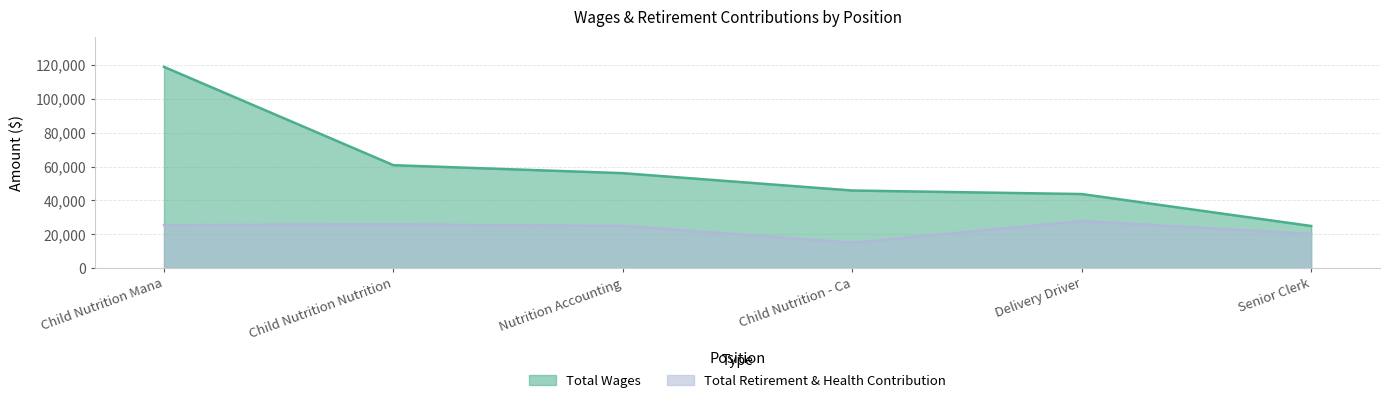

What position from the right is Senior Clerk?

1